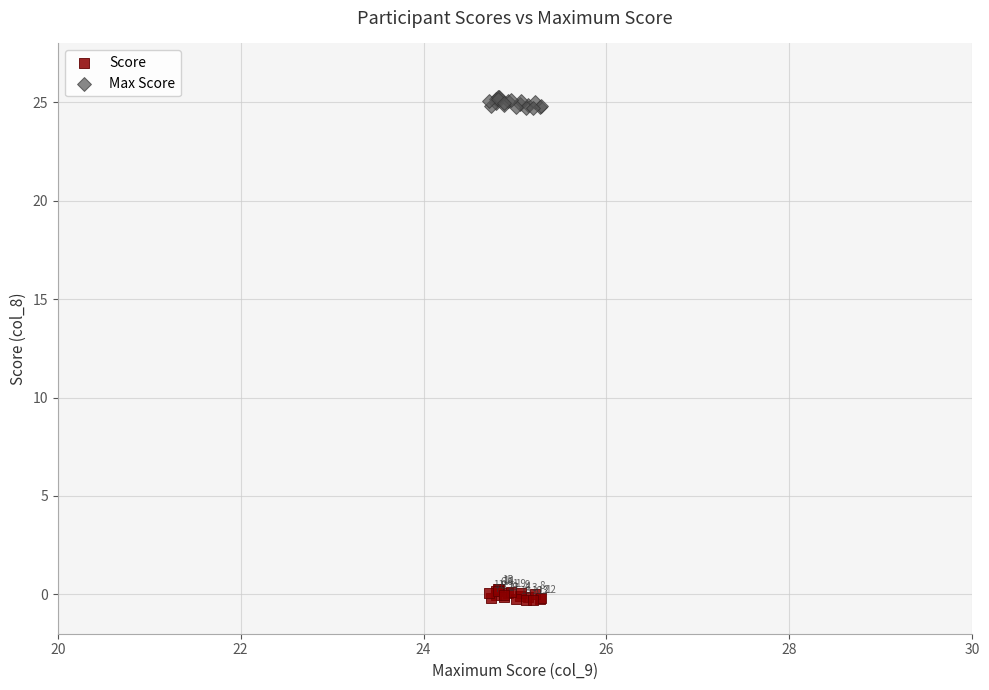

Which series contains the highest Y value?

Max Score